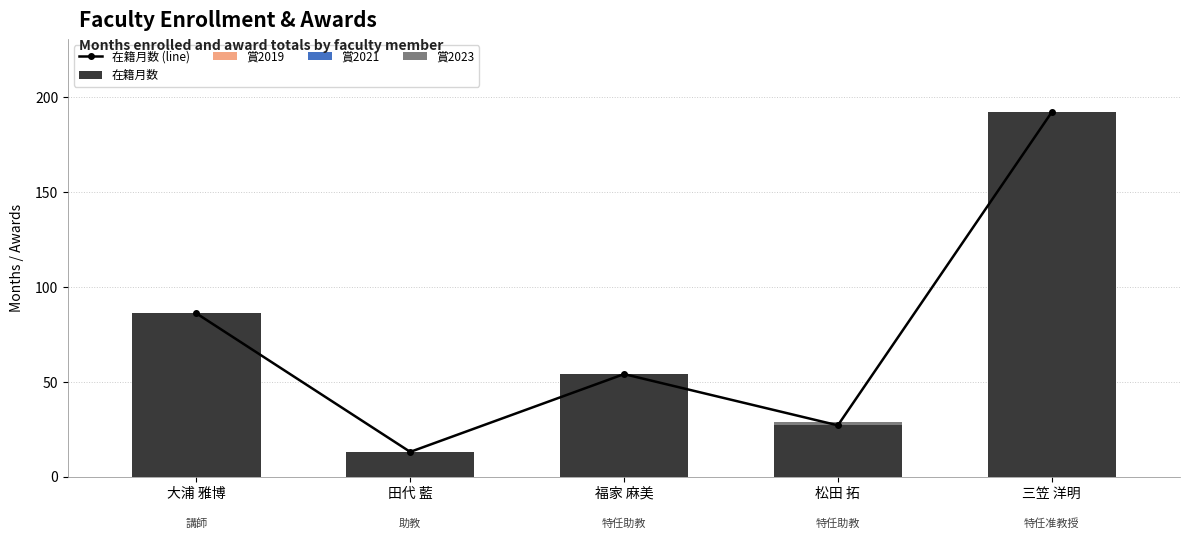

Is the value of 在籍月数 at 福家 麻美 greater than the value of 賞2023 at 田代 藍?

Yes